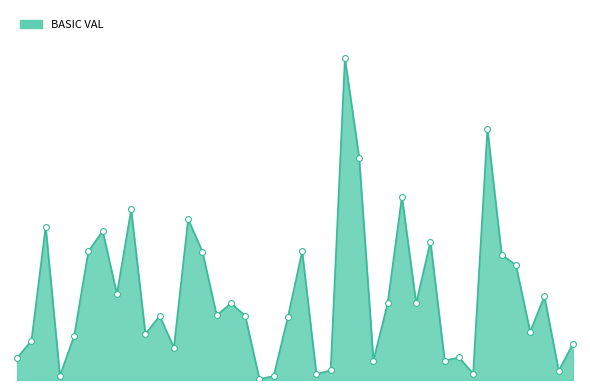

Does the chart have visible grid lines?

No